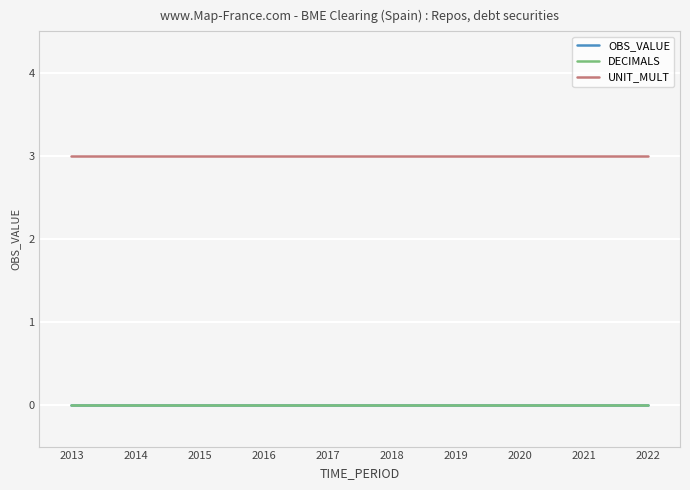

Is this an area chart (filled region under the line)?

No